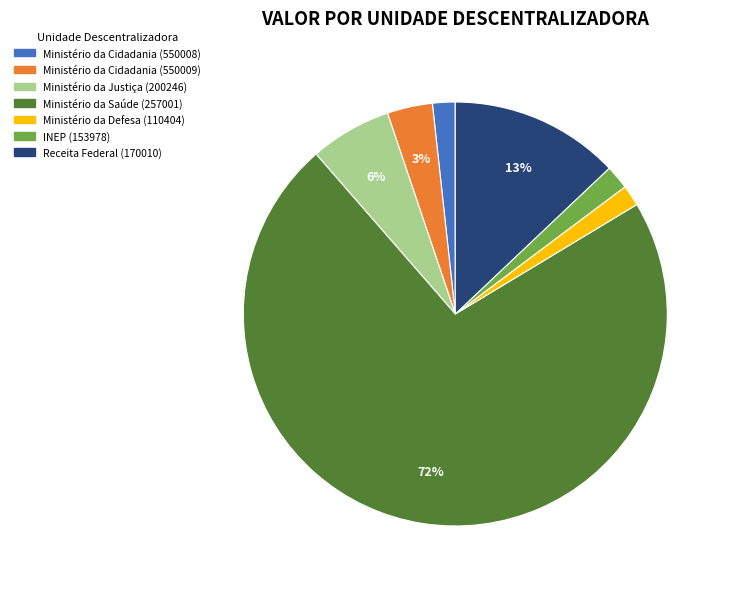

To the nearest percent, what is the difference between the Ministério da Cidadania (550008) and Receita Federal (170010) slice percentages?

11%